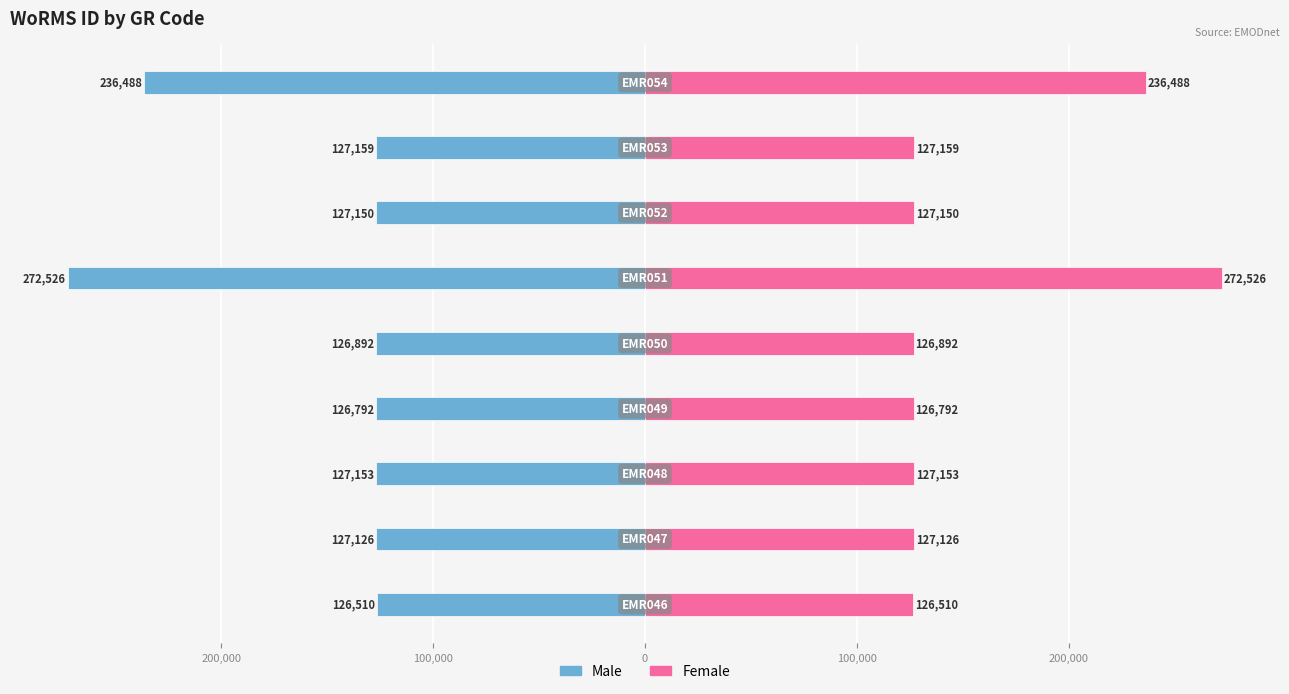

What are all the series names shown in the legend?

Male, Female